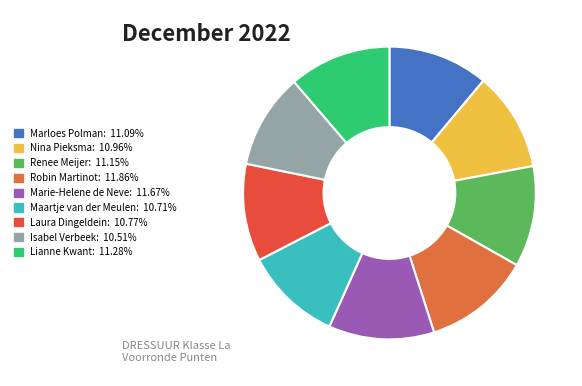

Is Marie-Helene de Neve the majority of the pie?

No